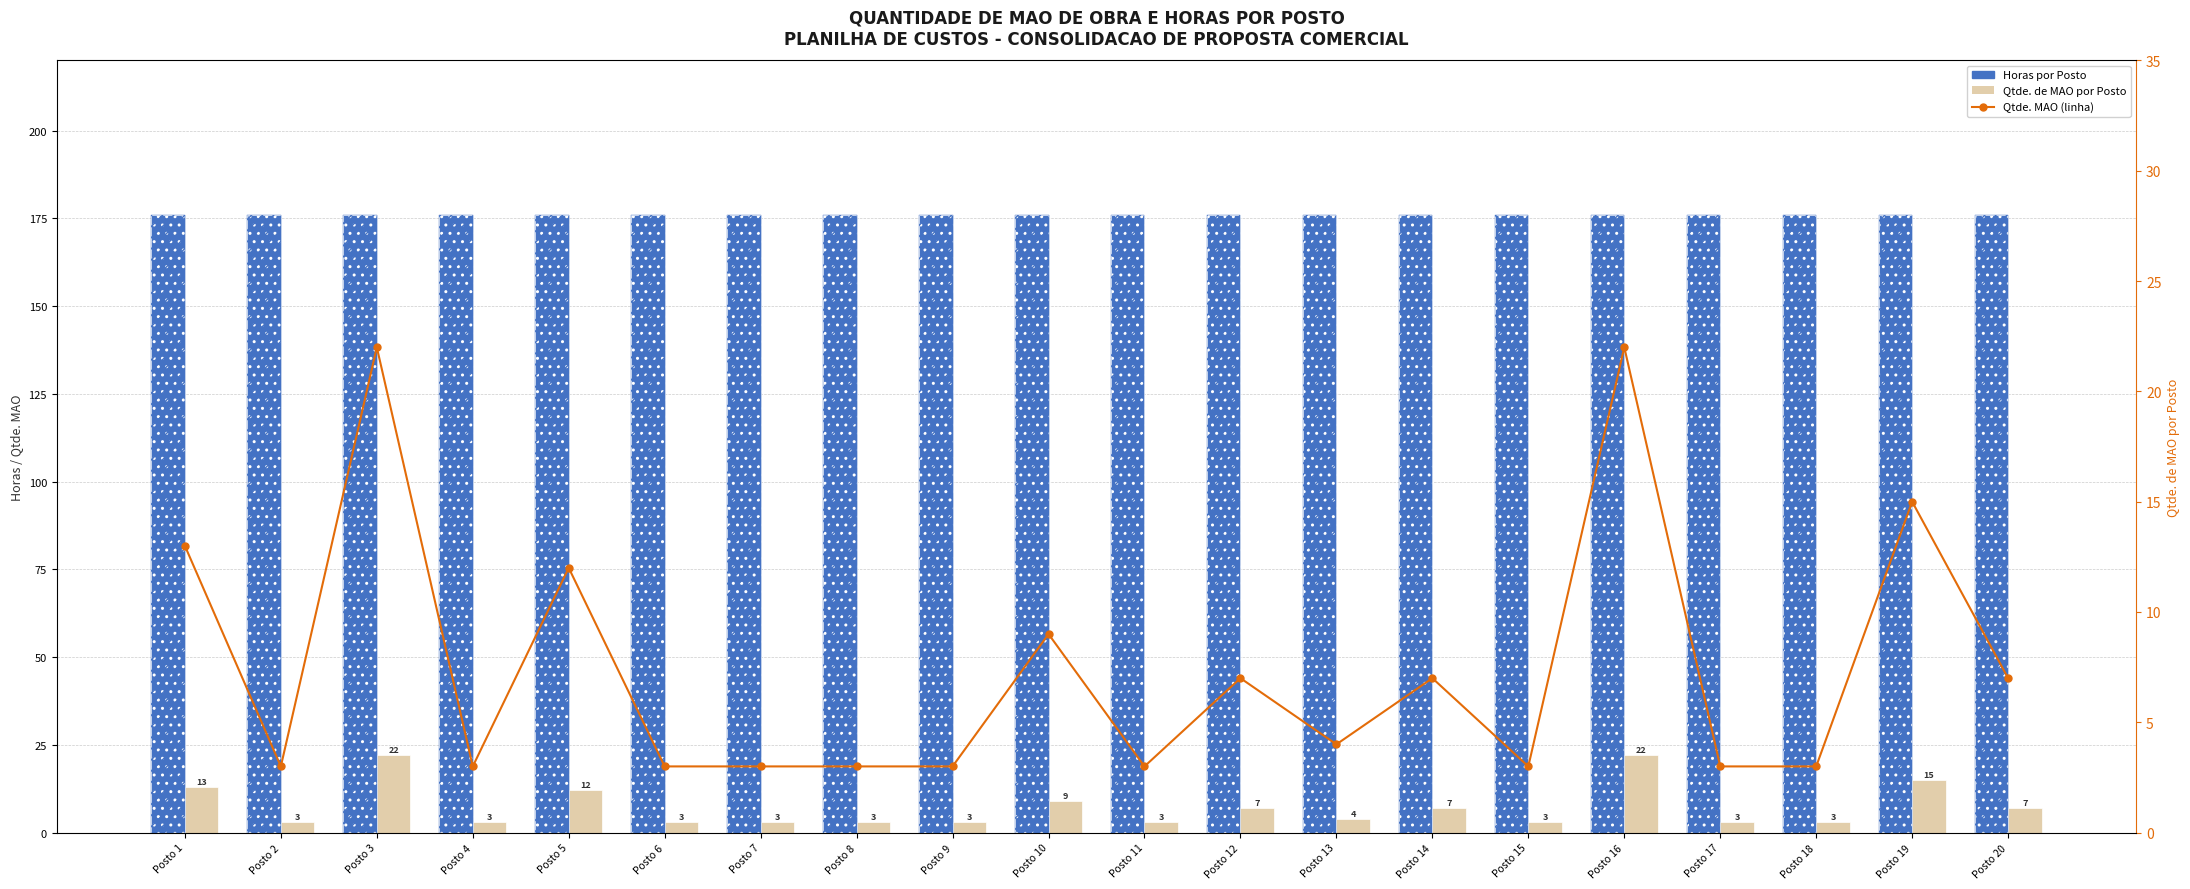

What are all the series names shown in the legend?

Horas por Posto, Qtde. de MAO por Posto, Qtde. MAO (linha)